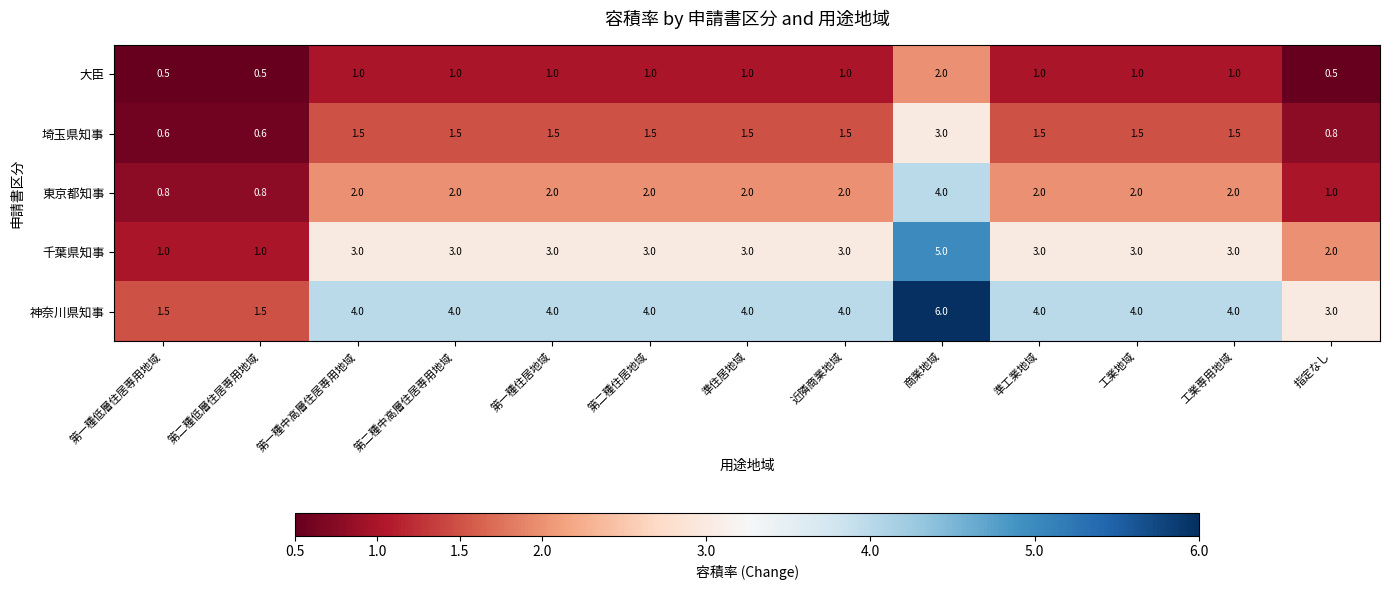

List the series in order of their overall mean, highest first.

神奈川県知事, 千葉県知事, 東京都知事, 埼玉県知事, 大臣